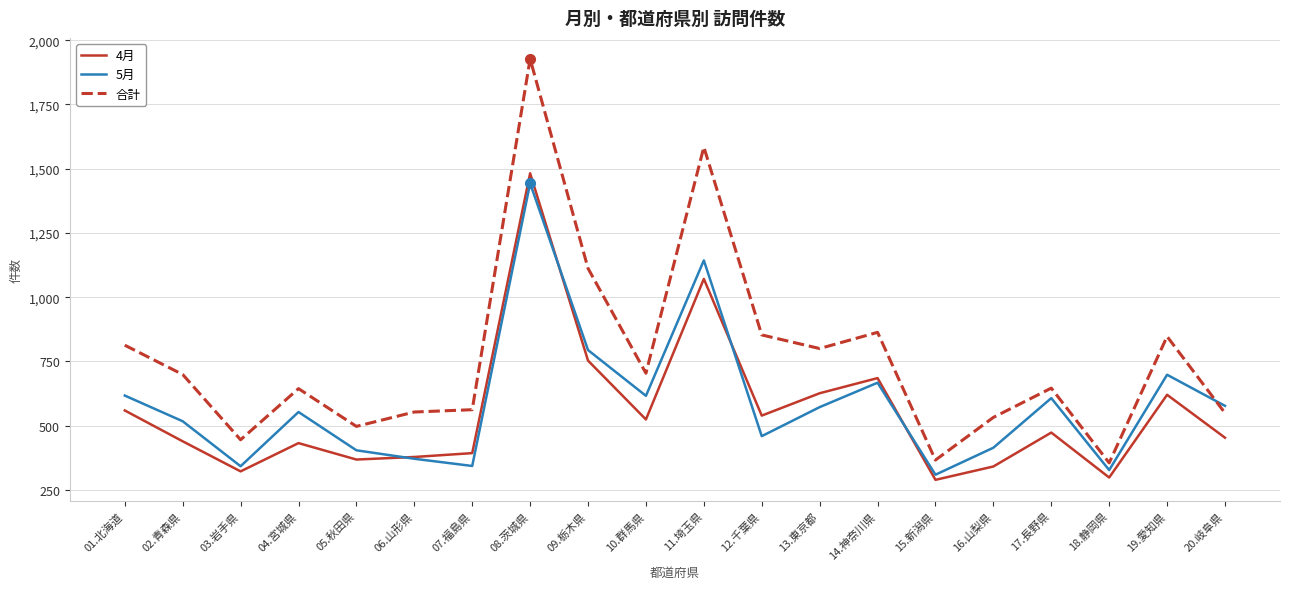

What is the difference between the highest and lowest values at 04.宮城県?

212